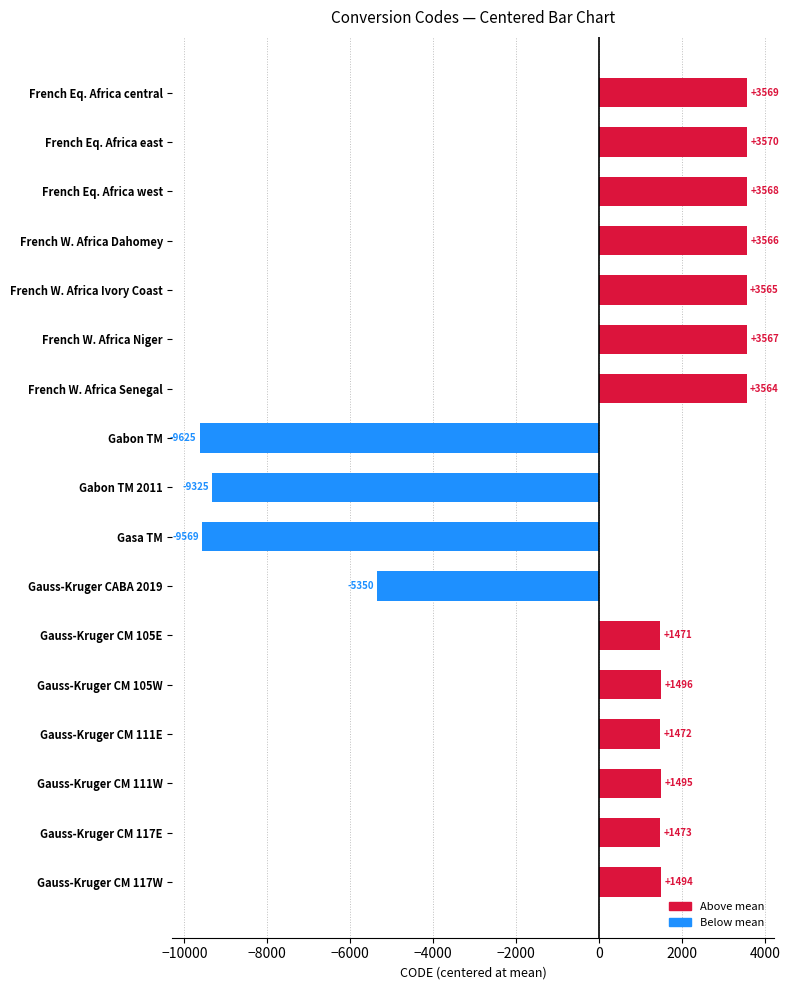

List the labels in order of value, largest first.

French Eq. Africa east, French Eq. Africa central, French Eq. Africa west, French W. Africa Niger, French W. Africa Dahomey, French W. Africa Ivory Coast, French W. Africa Senegal, Gauss-Kruger CM 105W, Gauss-Kruger CM 111W, Gauss-Kruger CM 117W, Gauss-Kruger CM 117E, Gauss-Kruger CM 111E, Gauss-Kruger CM 105E, Gauss-Kruger CABA 2019, Gabon TM 2011, Gasa TM, Gabon TM